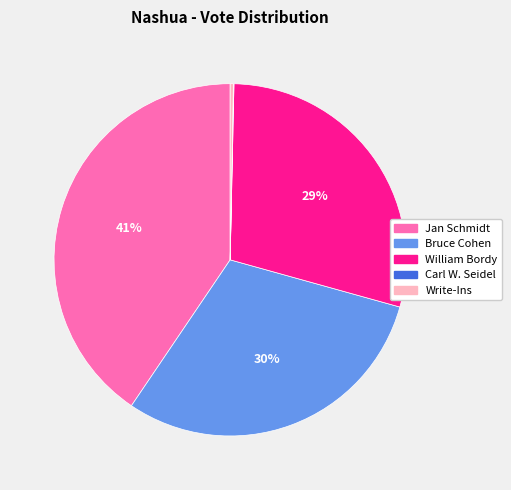

To the nearest percent, what is the difference between the Write-Ins and Bruce Cohen slice percentages?

30%